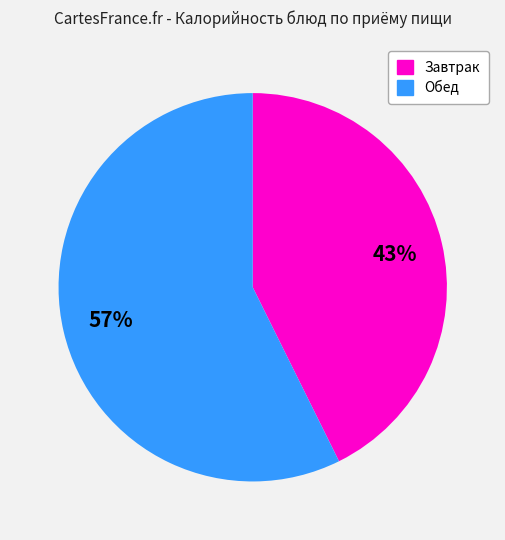

To the nearest percent, what is the average slice percentage?

50%